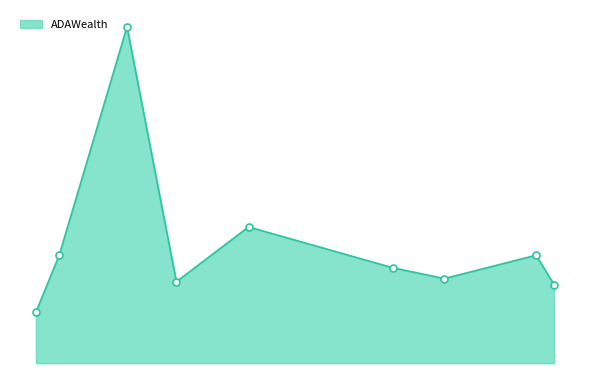

Does the chart have visible grid lines?

No